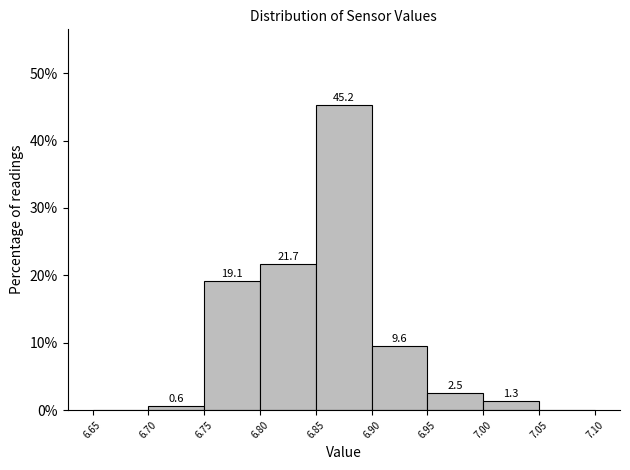

Over which range of the x-axis is the bar tallest?

6.85 to 6.90